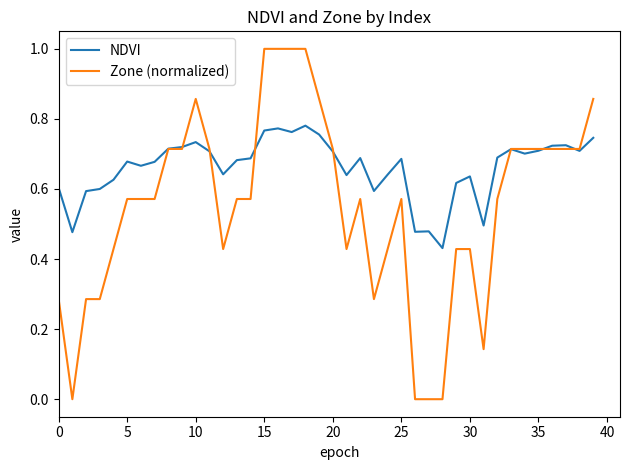

Which series ends up on top after the final intersection of NDVI and Zone (normalized)?

Zone (normalized)